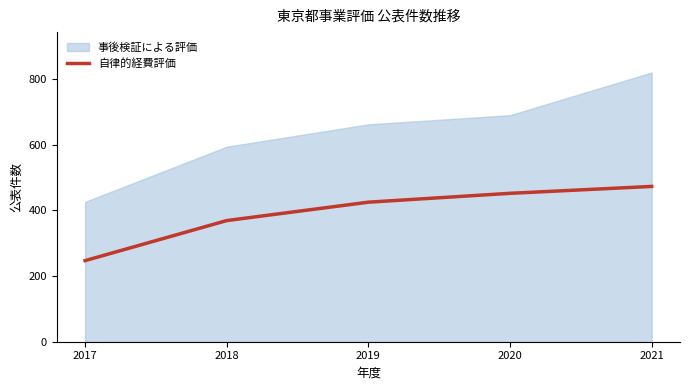

Is it true that 自律的経費評価 equals 247 at 2017?

True